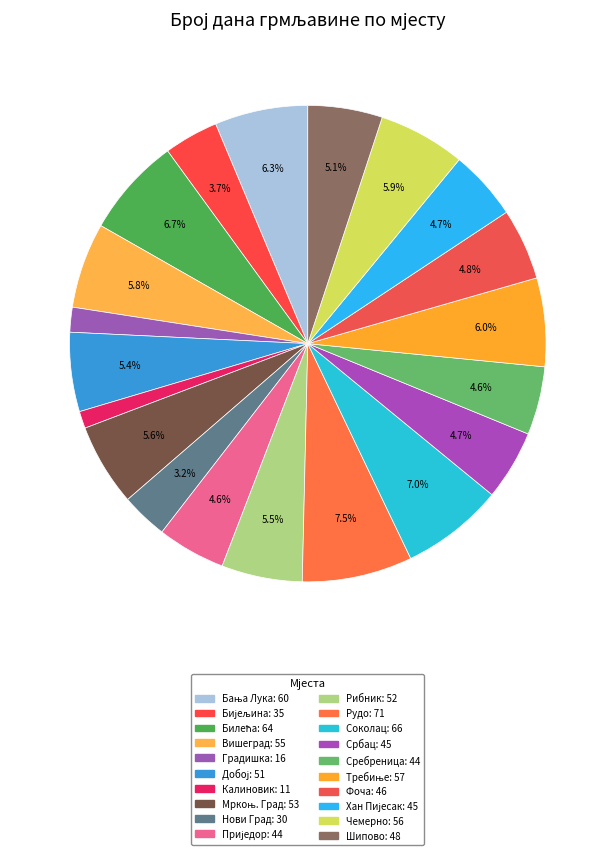

Count the number of slices in the pie.

20